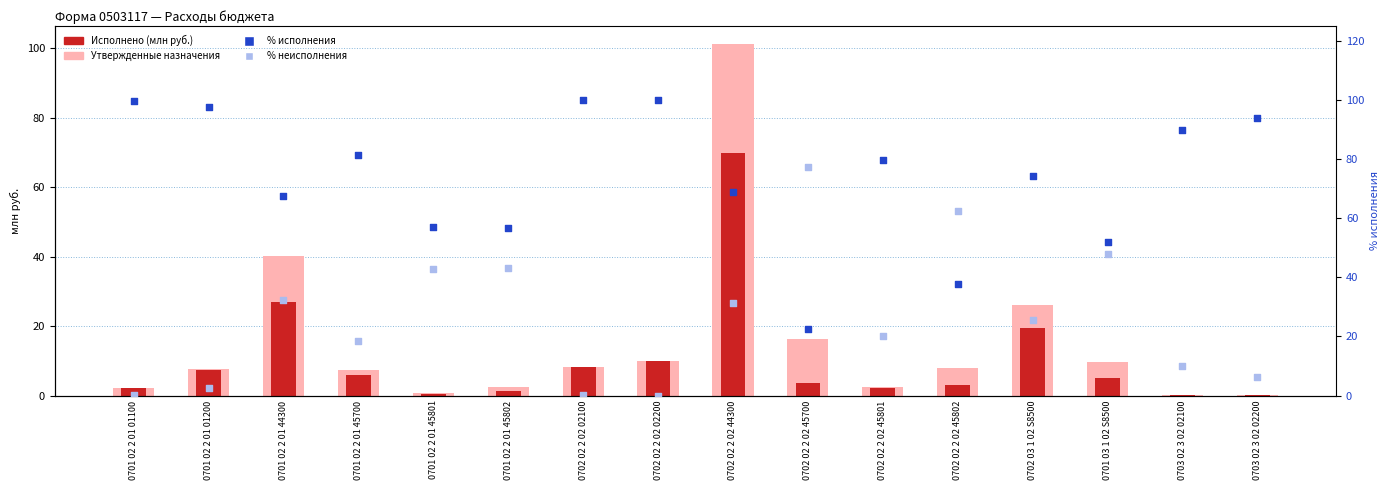

Which series has the largest Y range (max minus min)?

Утвержденные назначения